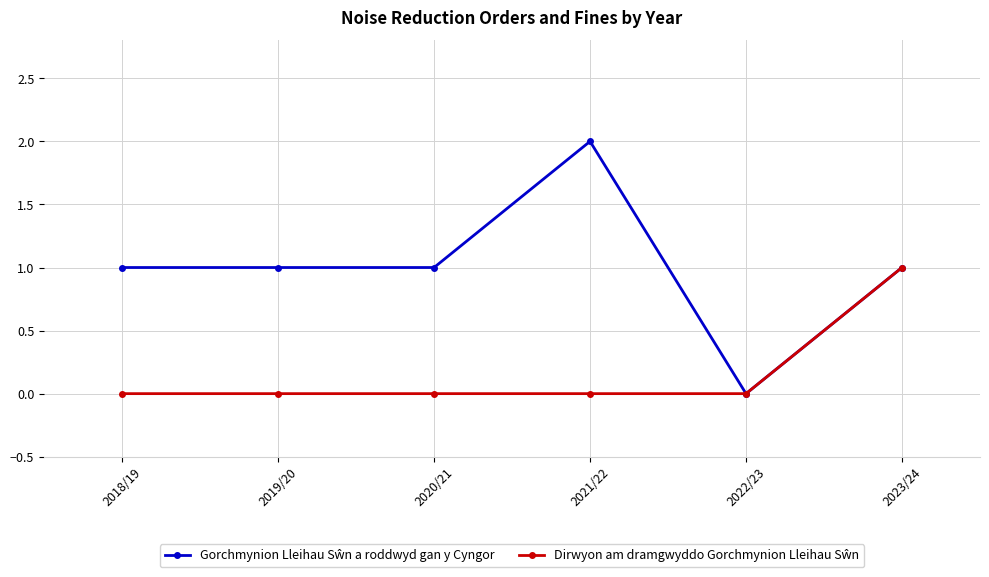

Which category has the highest value across all series?

2021/22